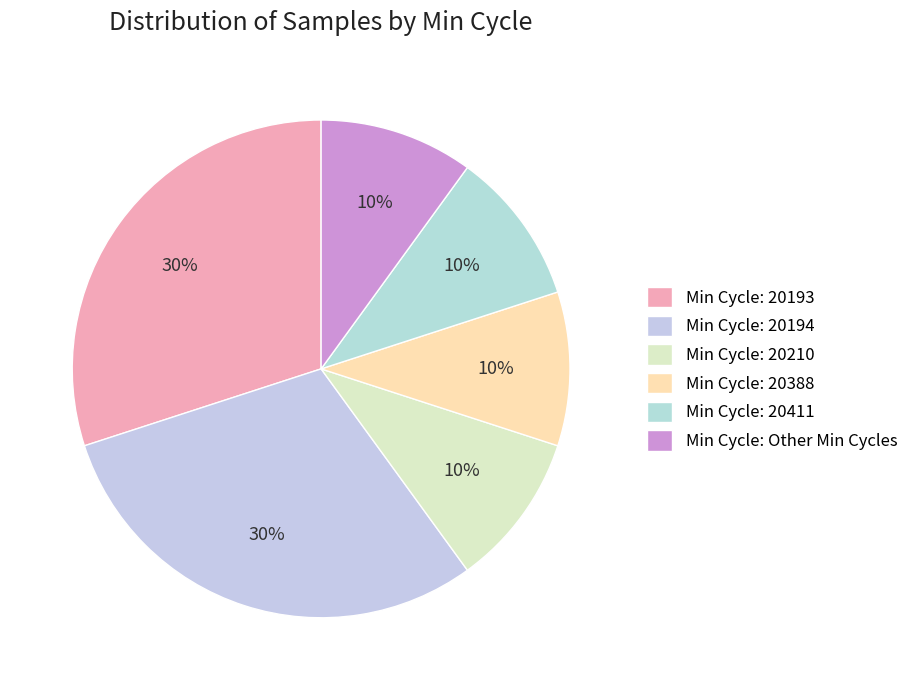

How many slices are in this pie chart?

6